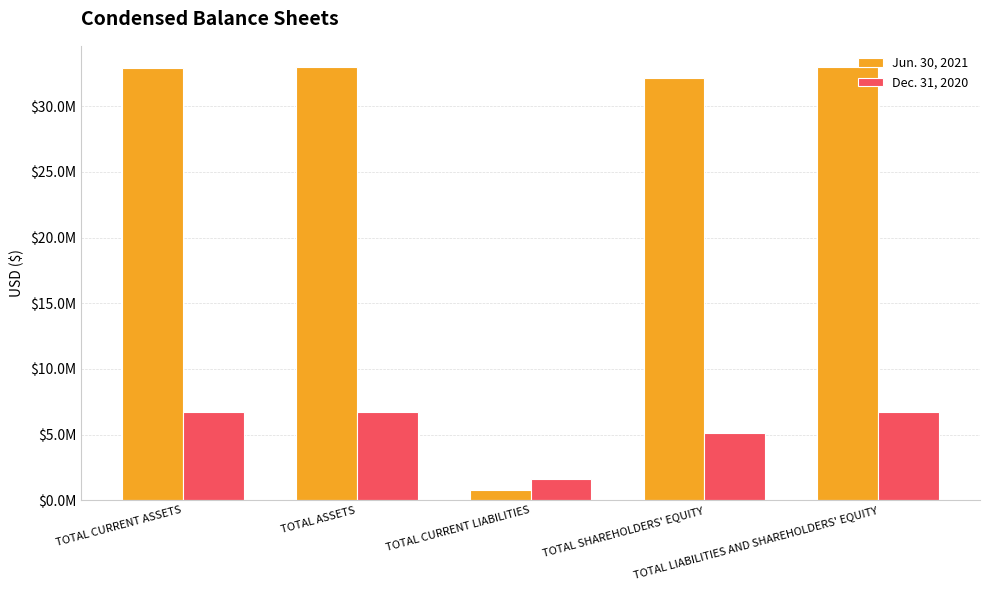

What is the minimum value shown in the chart?

769973